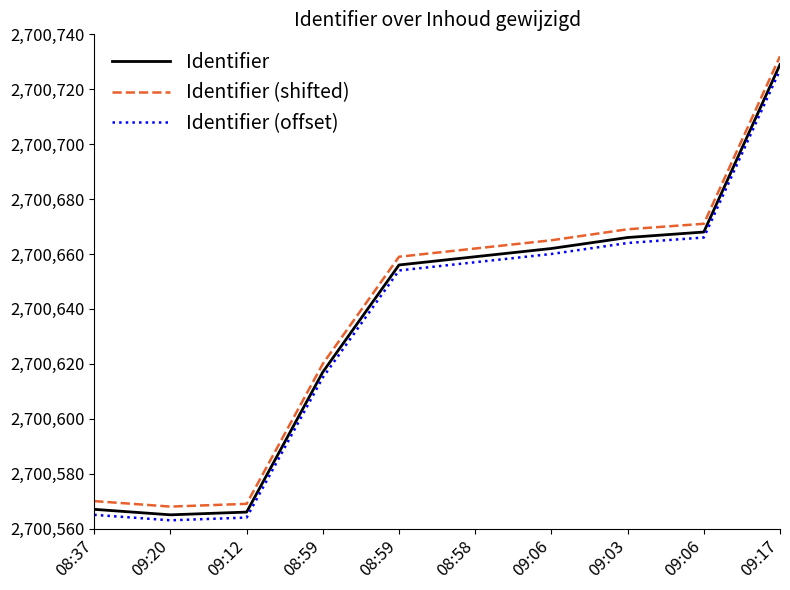

How many lines are shown in the chart?

3